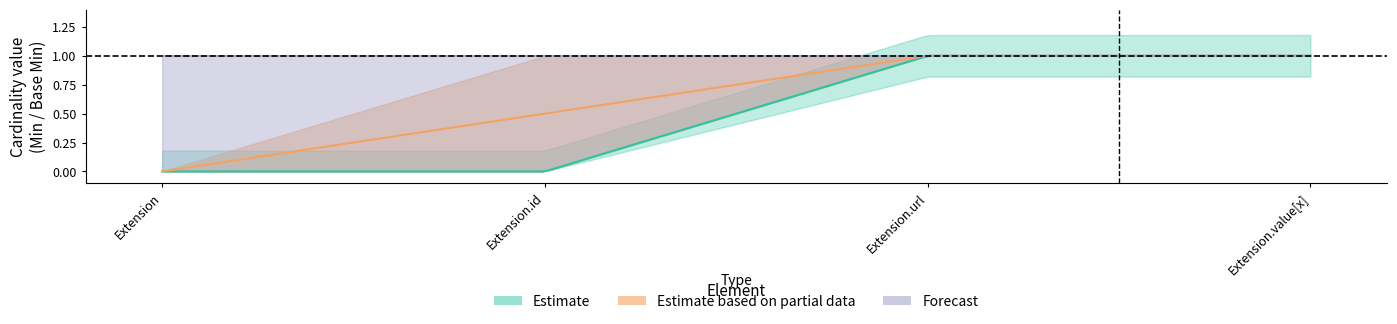

Between Extension.url and Extension.id, which is larger?

Extension.url